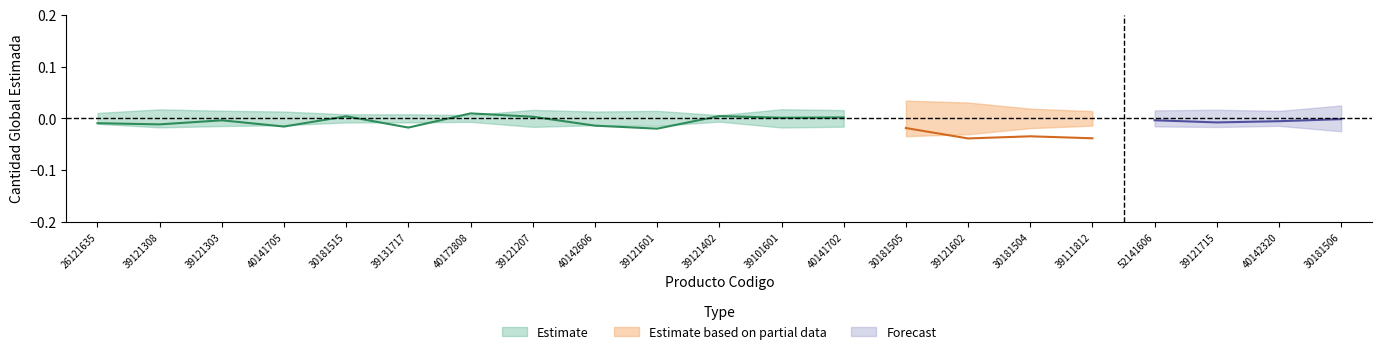

After their last crossing, which series has the higher values: Estimate based on partial data or Forecast?

Forecast